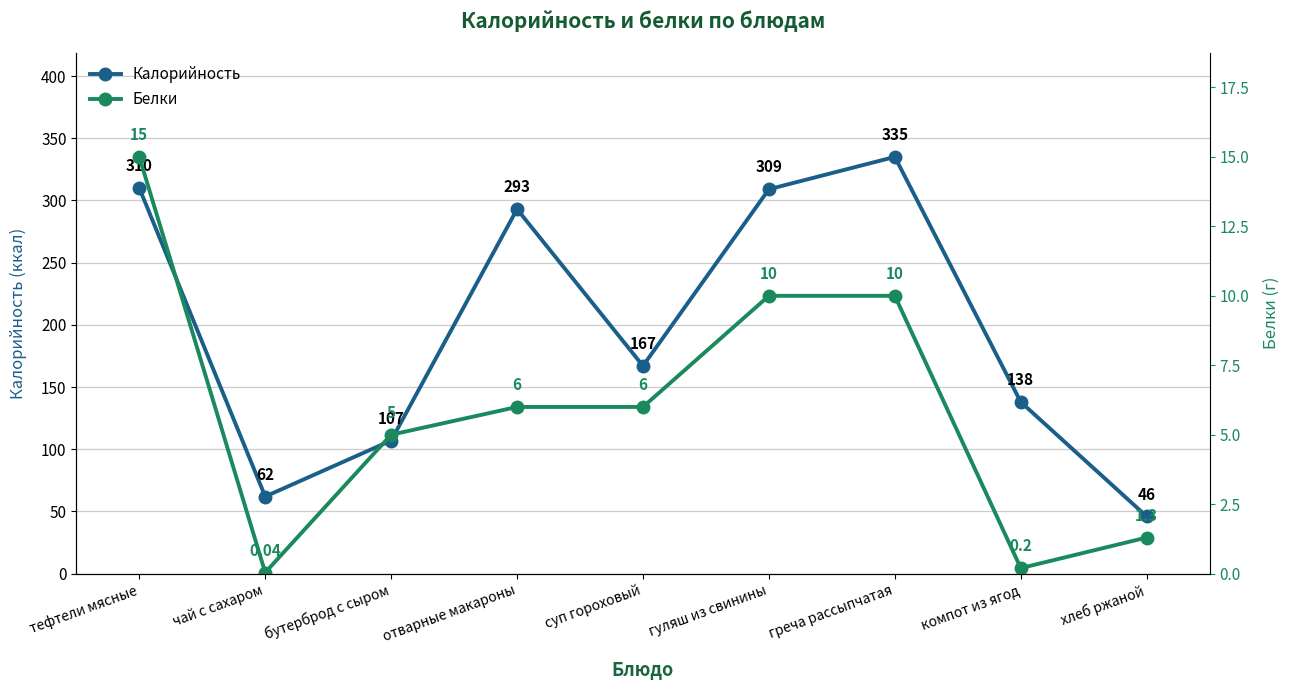

What is the difference between the Калорийность values at чай с сахаром and хлеб ржаной?

16